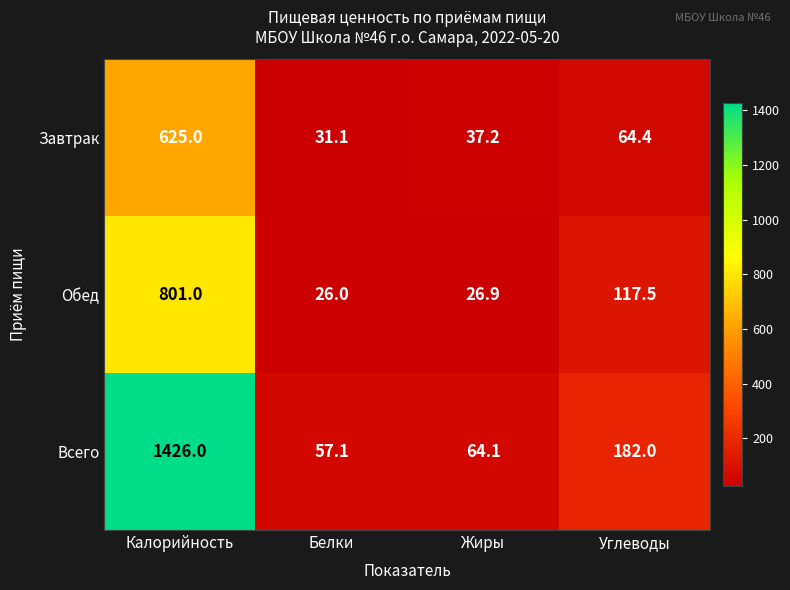

Which series has the largest range (max minus min)?

Всего